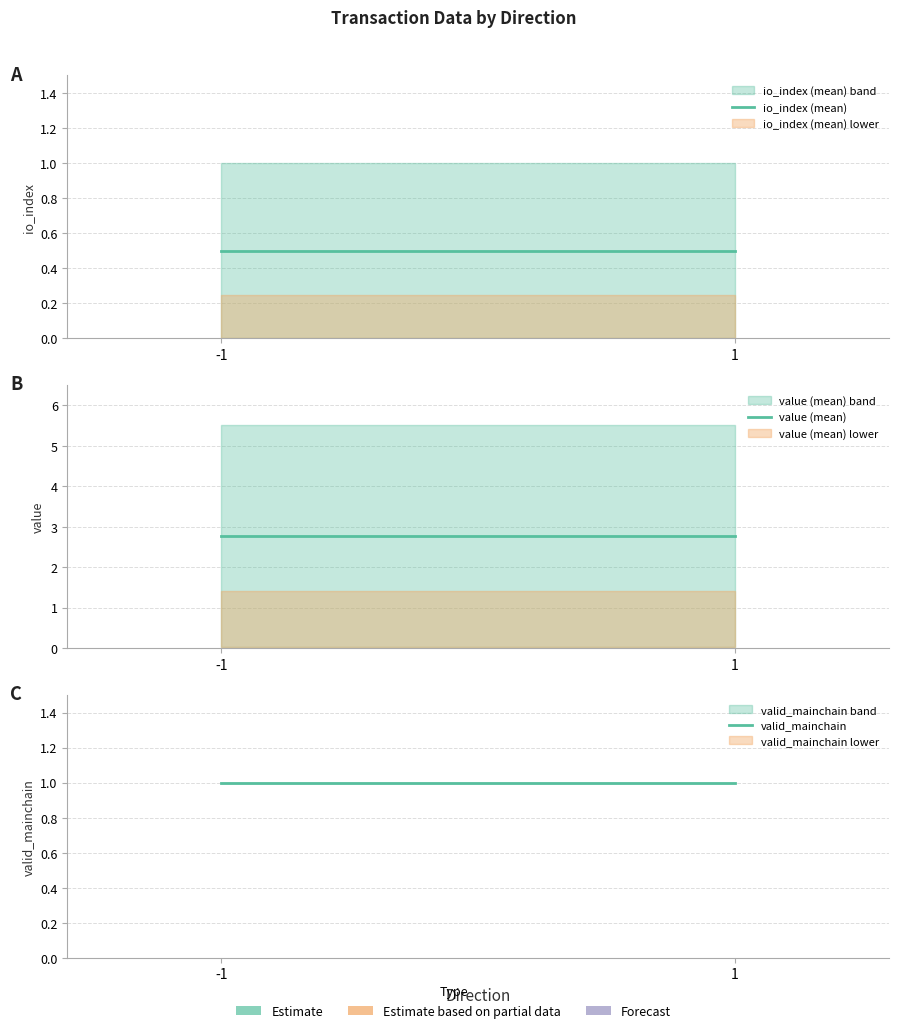

At how many categories does at least one series exceed 0?

2